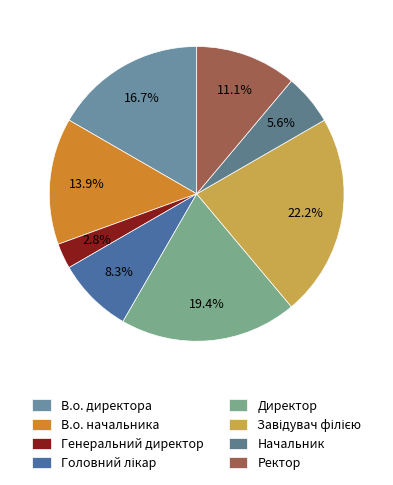

Count the number of slices in the pie.

8